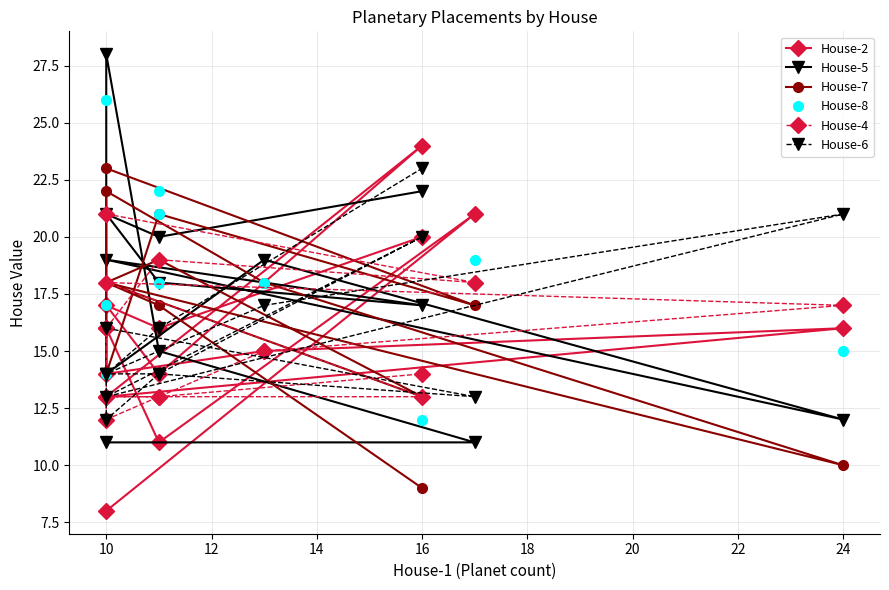

What is the smallest value displayed?

8